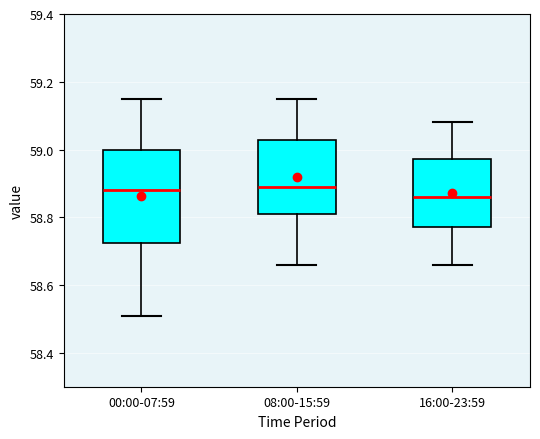

Reading left to right, read every box against the y-axis: the position of its median line, the range the box covers, and the ends of its whiskers. The values are not printed on the chart, so give them approximately, as read against the axis.

00:00-07:59: median 58.88, box 58.72 to 59.00, whiskers 58.52 to 59.16
08:00-15:59: median 58.90, box 58.82 to 59.02, whiskers 58.66 to 59.16
16:00-23:59: median 58.86, box 58.78 to 58.98, whiskers 58.66 to 59.08